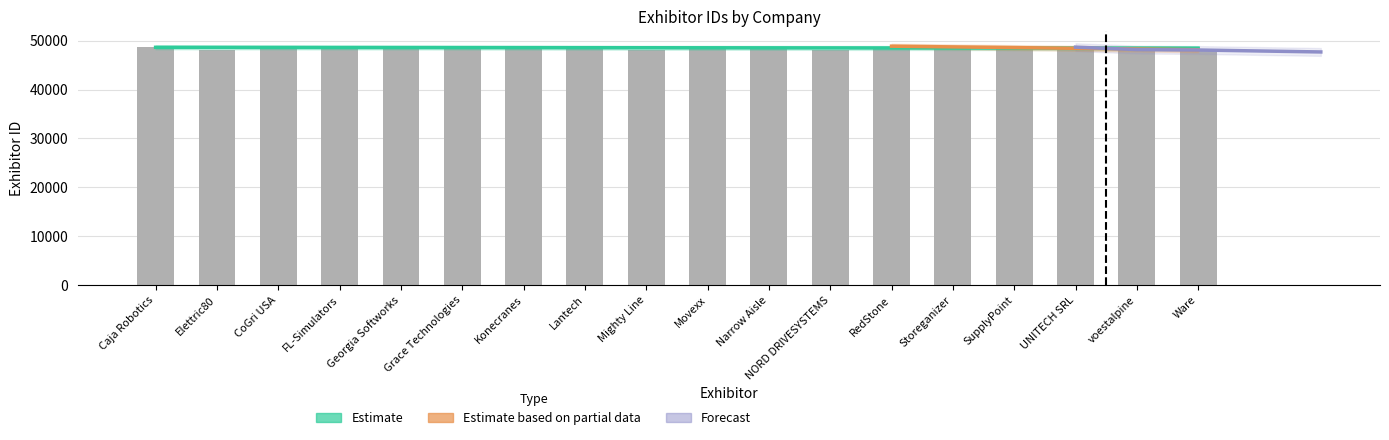

Between Elettric80 and Caja Robotics, which is larger?

Caja Robotics